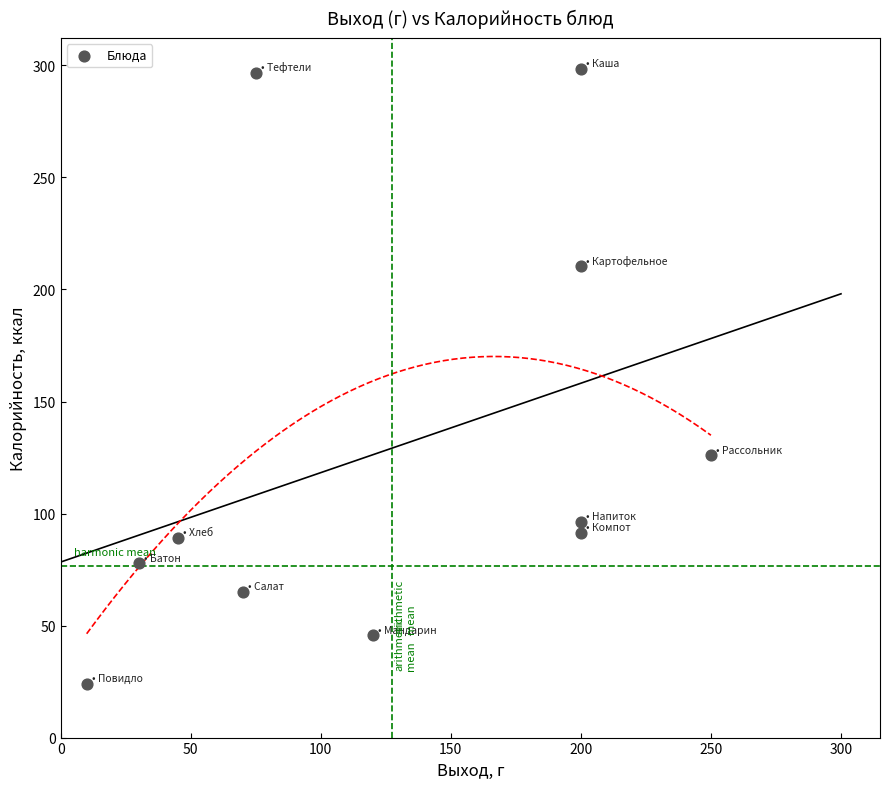

What is the range of X values (max minus min)?

240.0